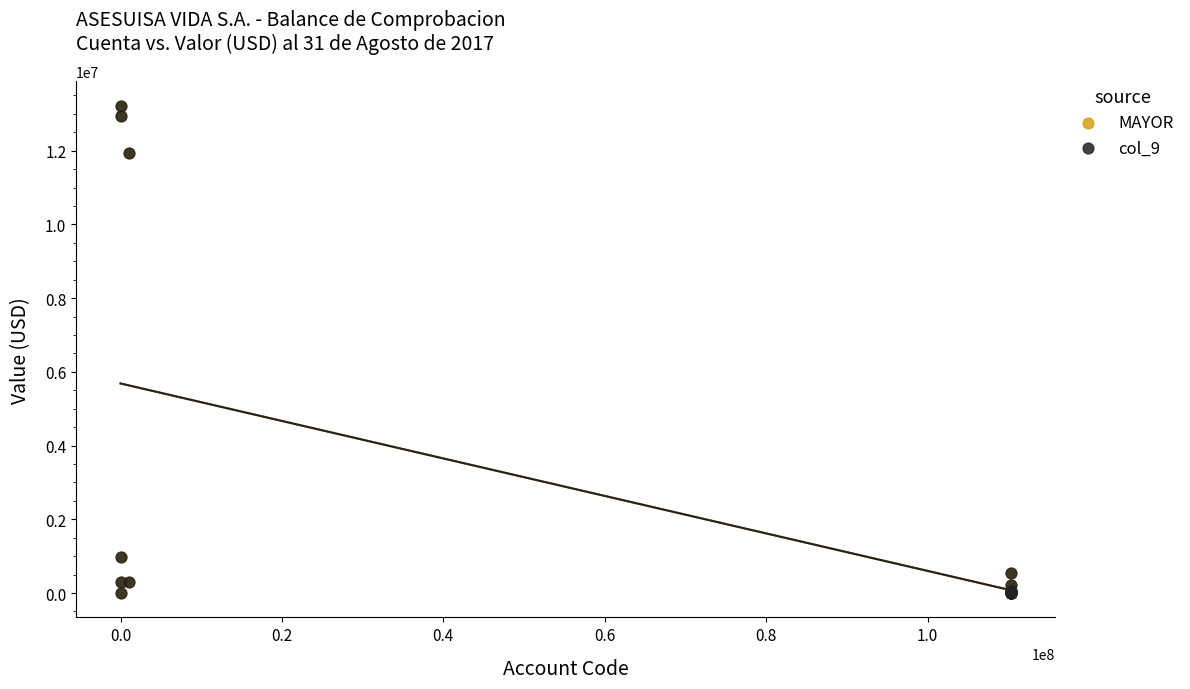

What are all the series names shown in the legend?

MAYOR, col_9